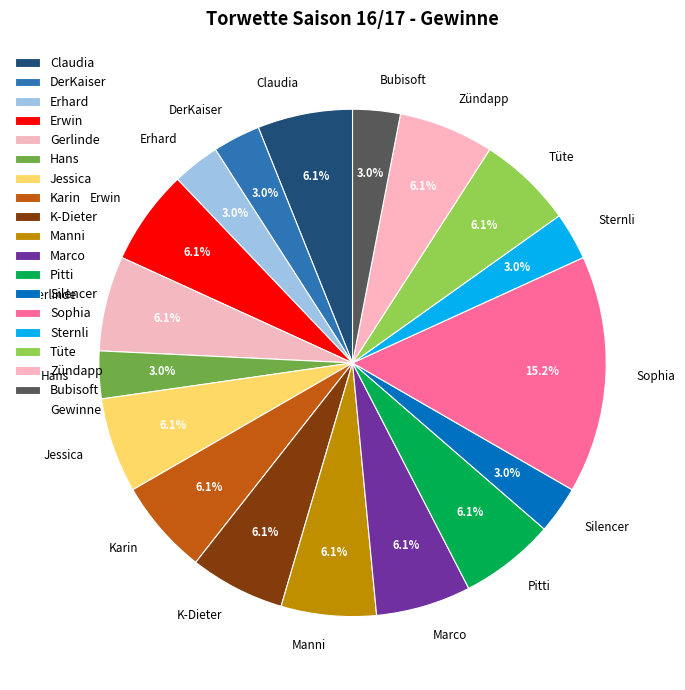

How many slices are in this pie chart?

18